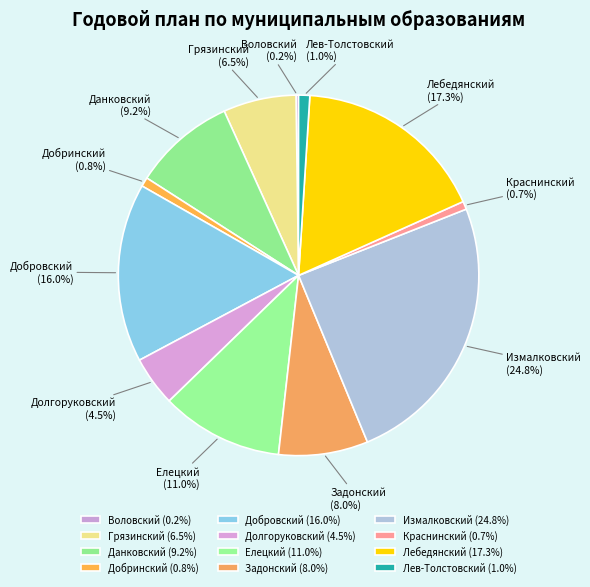

What is the largest slice in the pie chart?

Измалковский